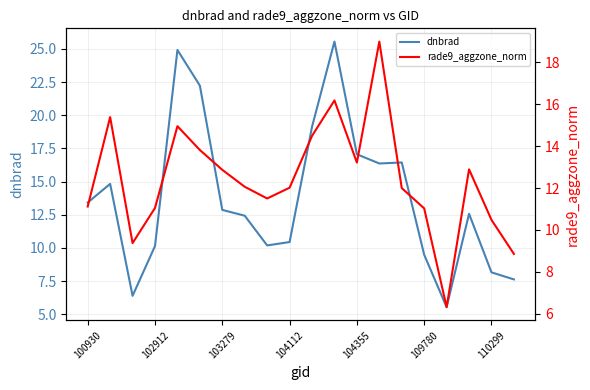

The value of dnbrad at 103279 is 12.9. True or false?

True